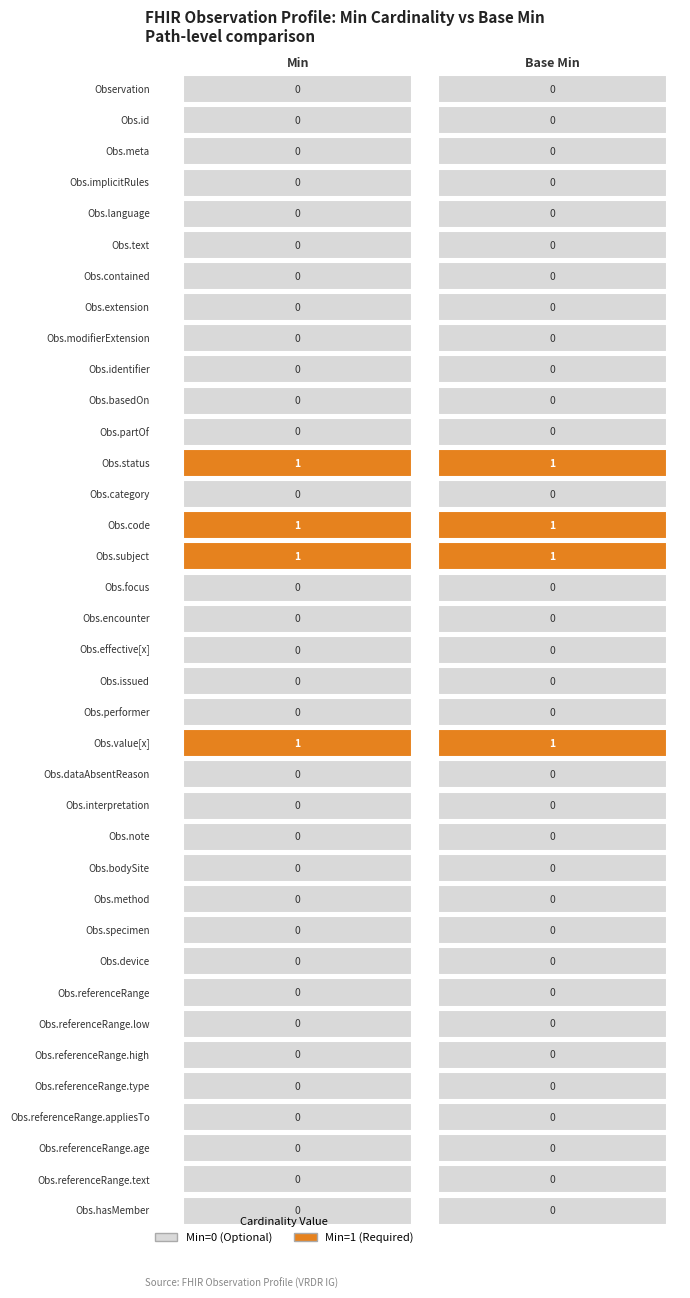

Rank the categories by value from highest to lowest.

Observation.status, Observation.code, Observation.subject, Observation.value[x], Observation, Observation.id, Observation.meta, Observation.implicitRules, Observation.language, Observation.text, Observation.contained, Observation.extension, Observation.modifierExtension, Observation.identifier, Observation.basedOn, Observation.partOf, Observation.category, Observation.focus, Observation.encounter, Observation.effective[x], Observation.issued, Observation.performer, Observation.dataAbsentReason, Observation.interpretation, Observation.note, Observation.bodySite, Observation.method, Observation.specimen, Observation.device, Observation.referenceRange, Observation.referenceRange.low, Observation.referenceRange.high, Observation.referenceRange.type, Observation.referenceRange.appliesTo, Observation.referenceRange.age, Observation.referenceRange.text, Observation.hasMember